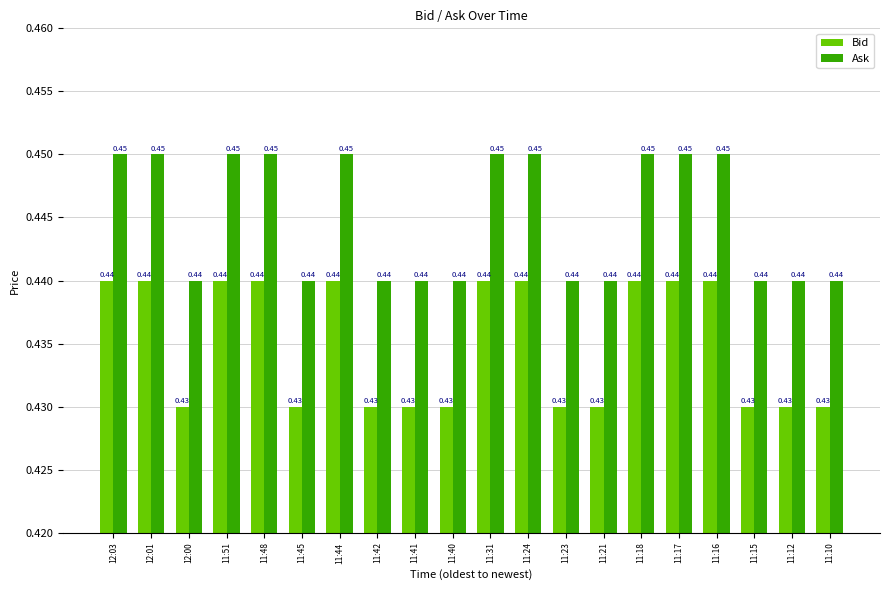

At how many categories does at least one series exceed 0?

20